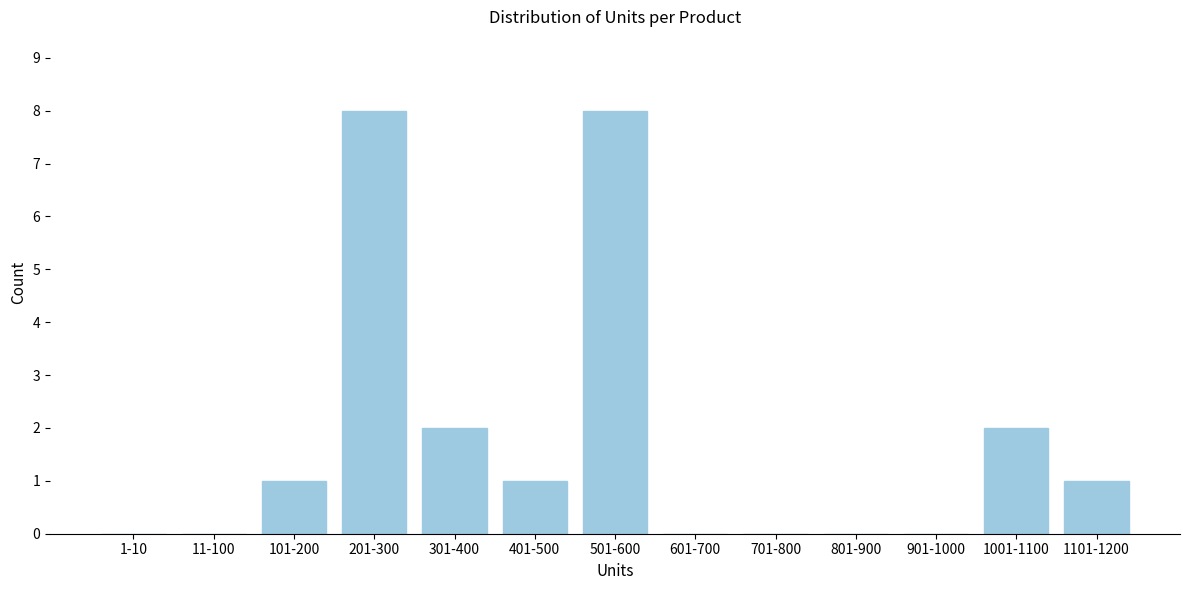

Reading left to right, extract all data points from this chart.

1-10=0	11-100=0	101-200=1	201-300=8	301-400=2	401-500=1	501-600=8	601-700=0	701-800=0	801-900=0	901-1000=0	1001-1100=2	1101-1200=1